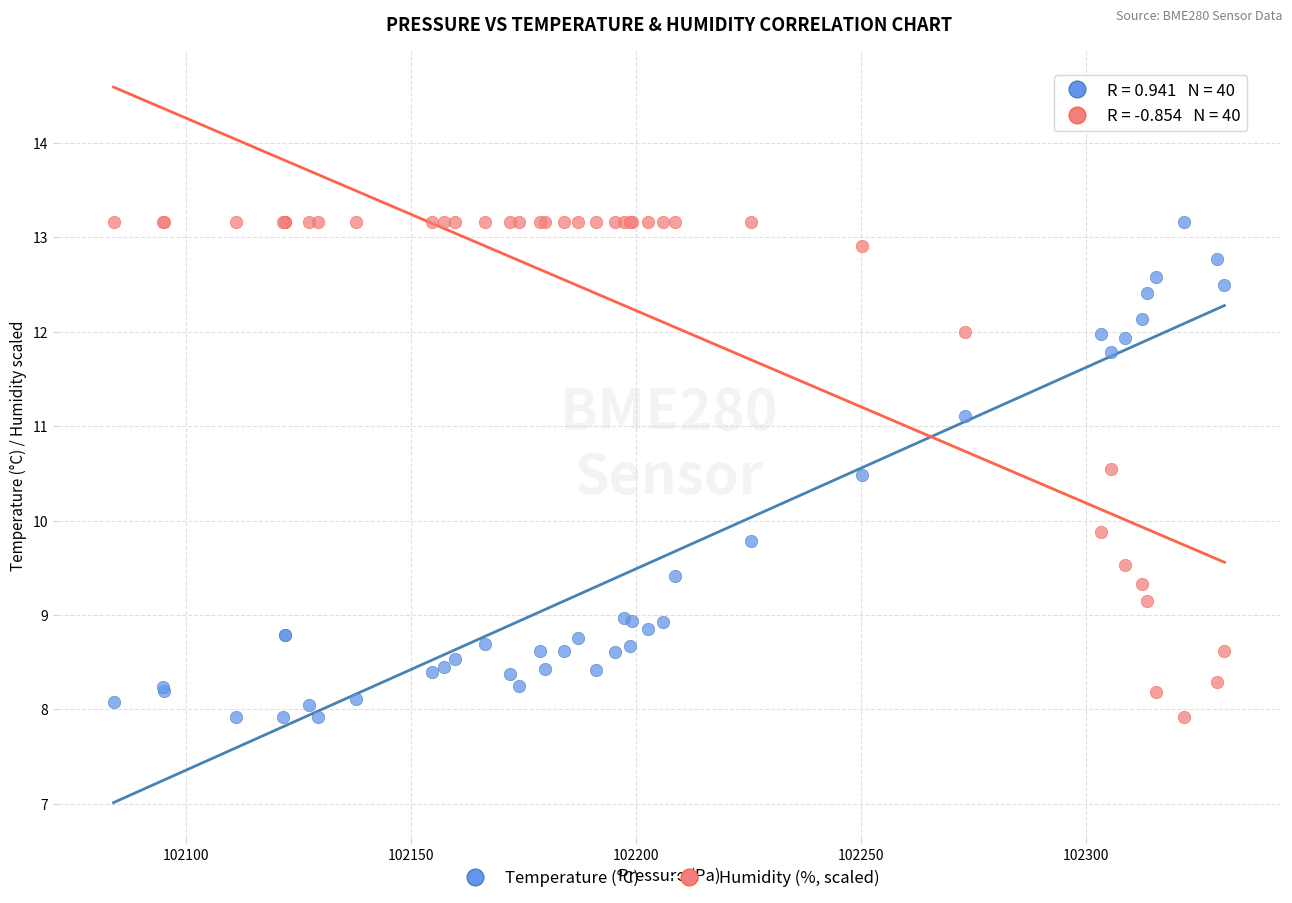

What is the X range (max minus min) for the scatter plot?

246.7